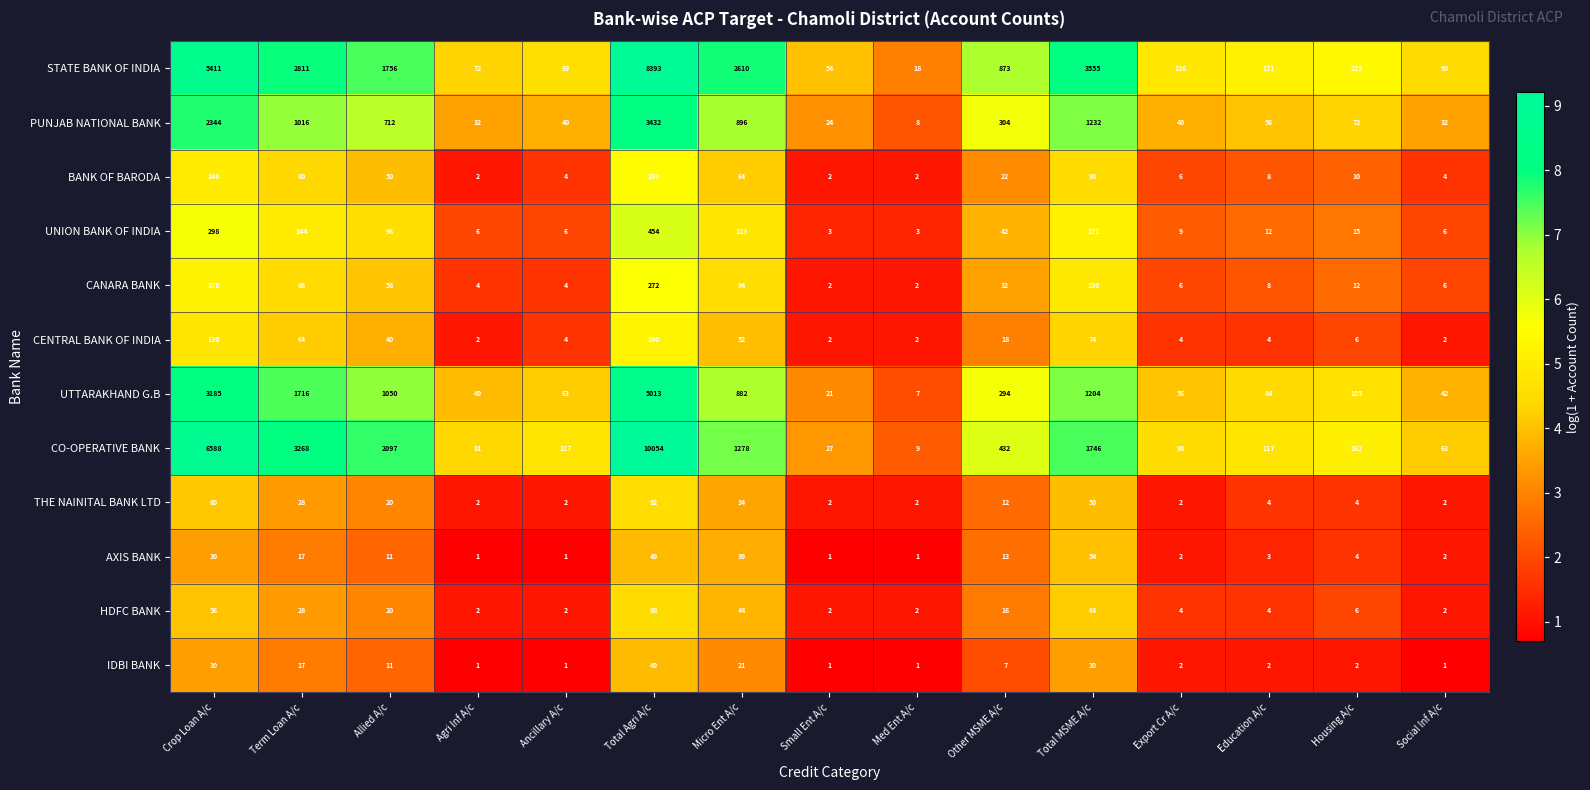

At how many categories does at least one series exceed 2324?

5